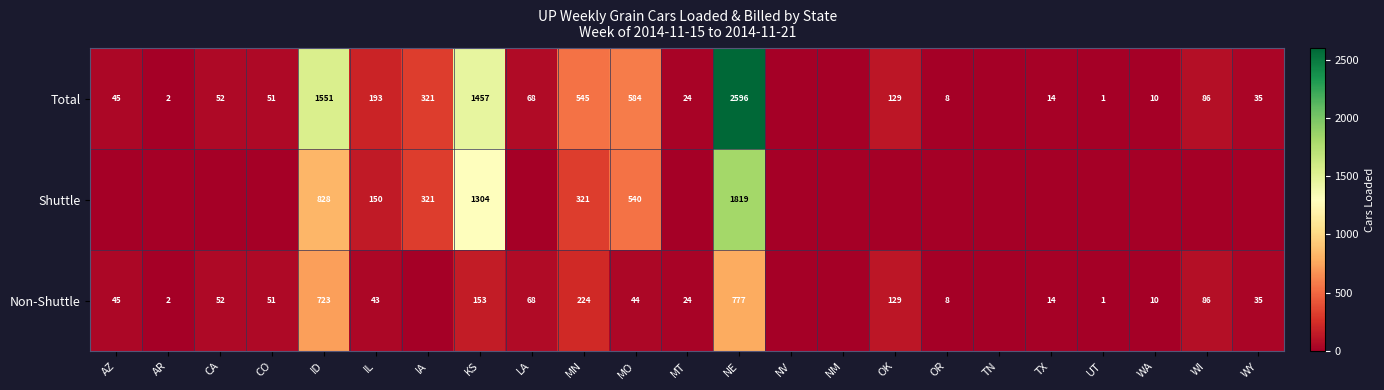

True or false: Total has a value of 193 at IL.

True